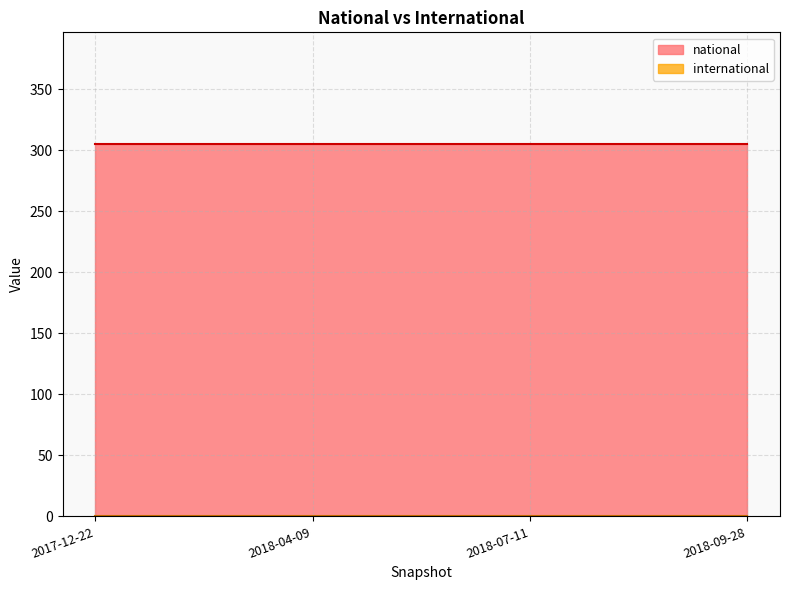

Reading left to right, what are all the values shown in this chart?

national: 2017-12-22=305	2018-04-09=305	2018-07-11=305	2018-09-28=305
international: 2017-12-22=0	2018-04-09=0	2018-07-11=0	2018-09-28=0